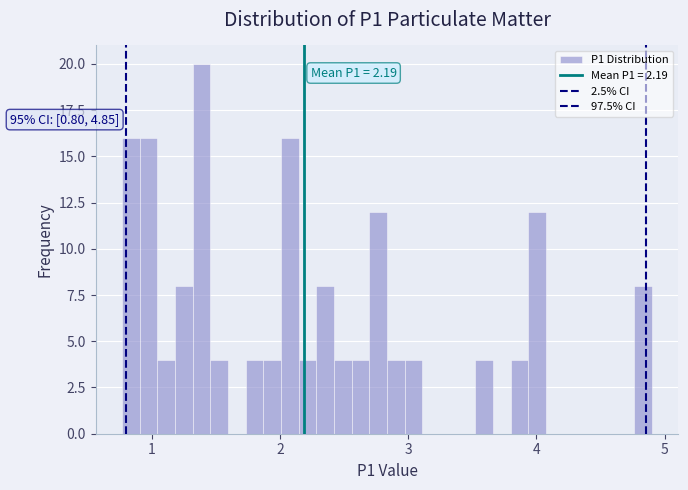

Around what value on the x-axis is the tallest bar? Give the approximate position of its centre, as read against the axis.

1.4